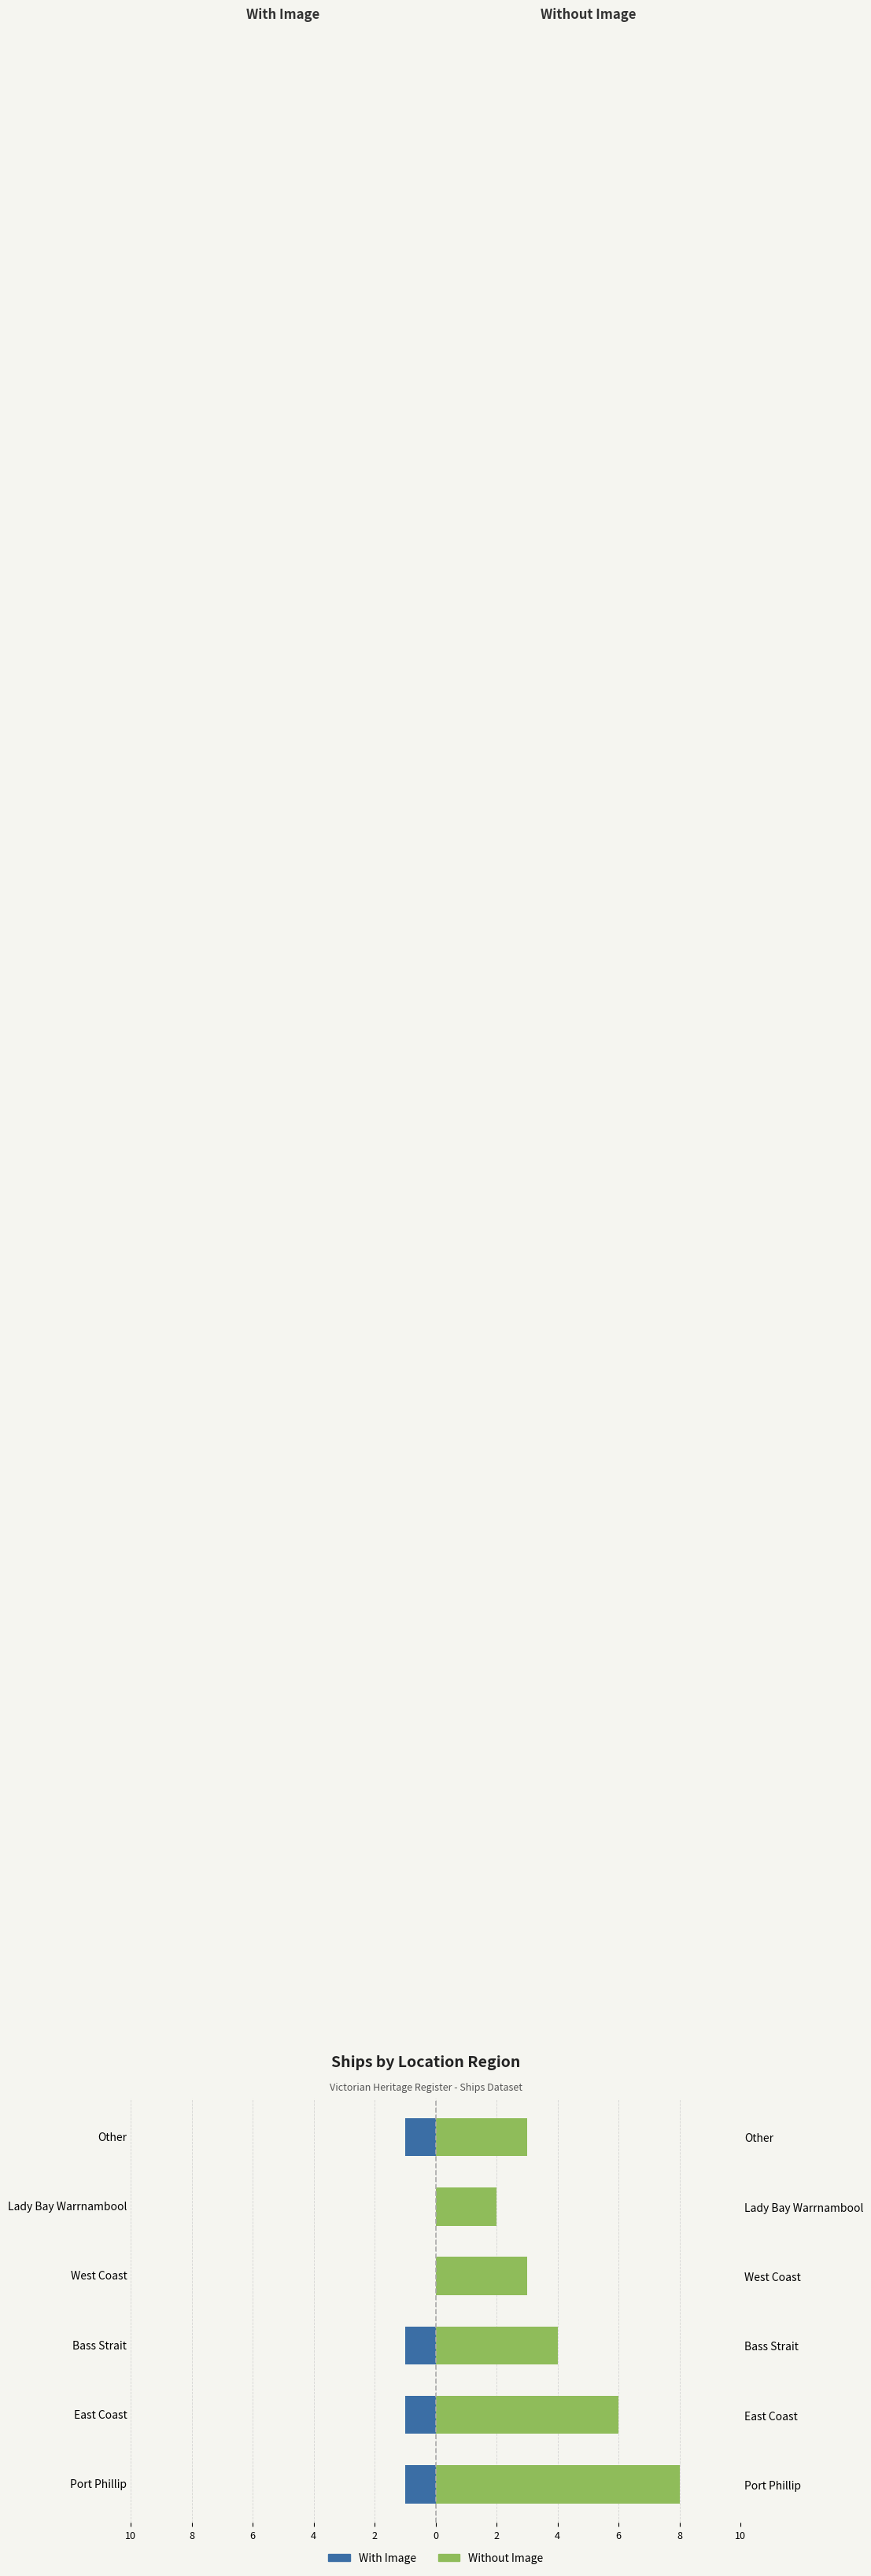

What is the value of the Without Image bar at the 4th from the left?

3